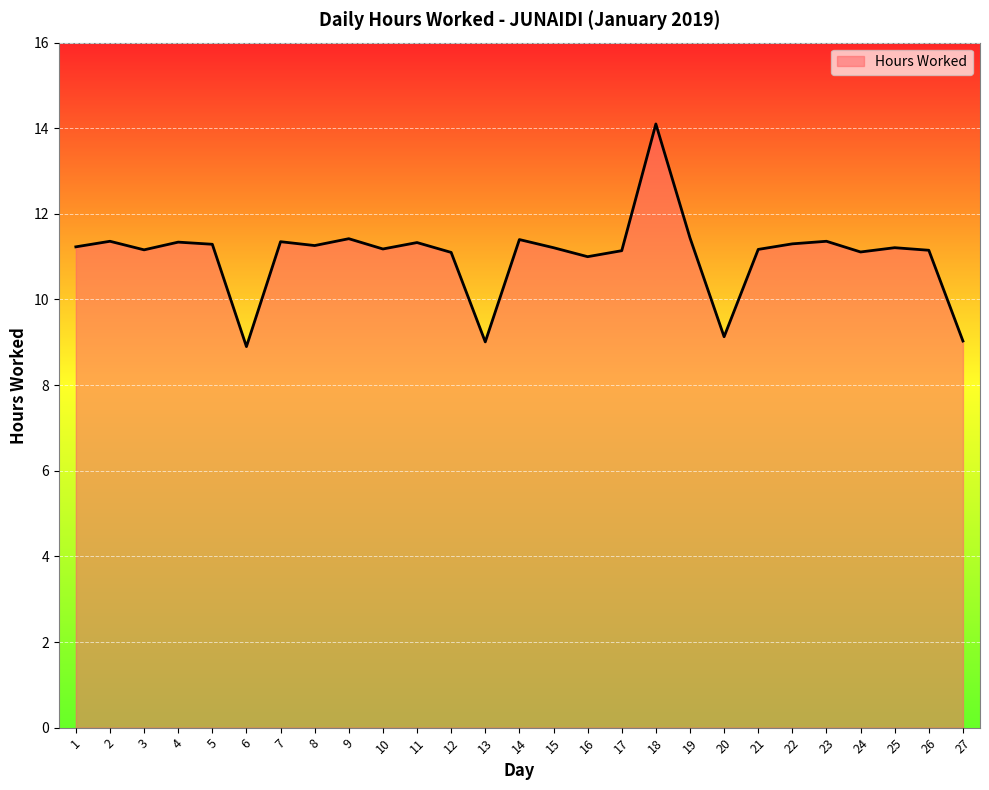

The chart shows a value of 11.4 at 14. True or false?

True